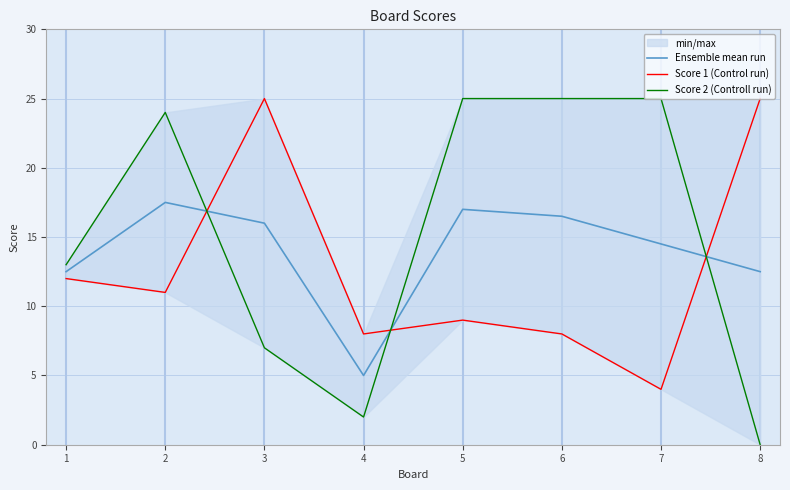

How many intersections are there between Ensemble mean run and Score 2 (Controll run)?

3